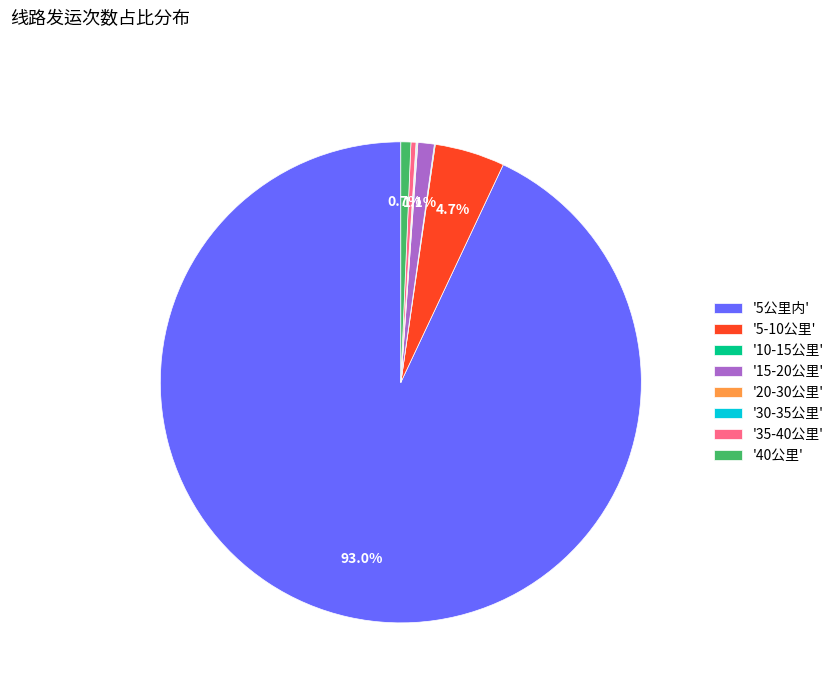

Is '5公里内' the majority of the pie?

Yes